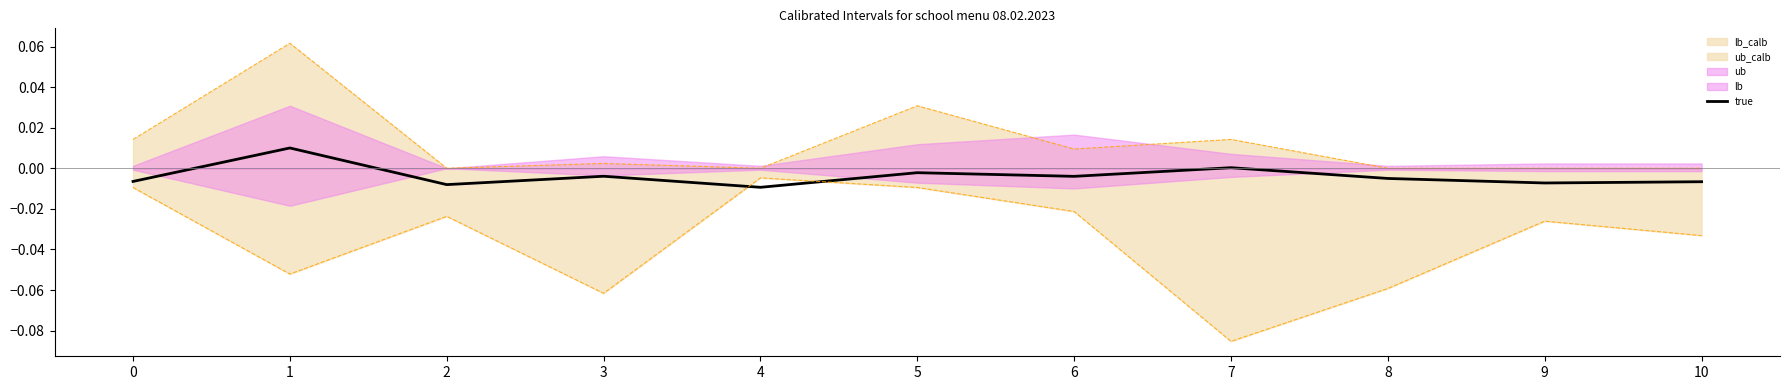

The chart shows a value of -0.0 at 10. True or false?

True